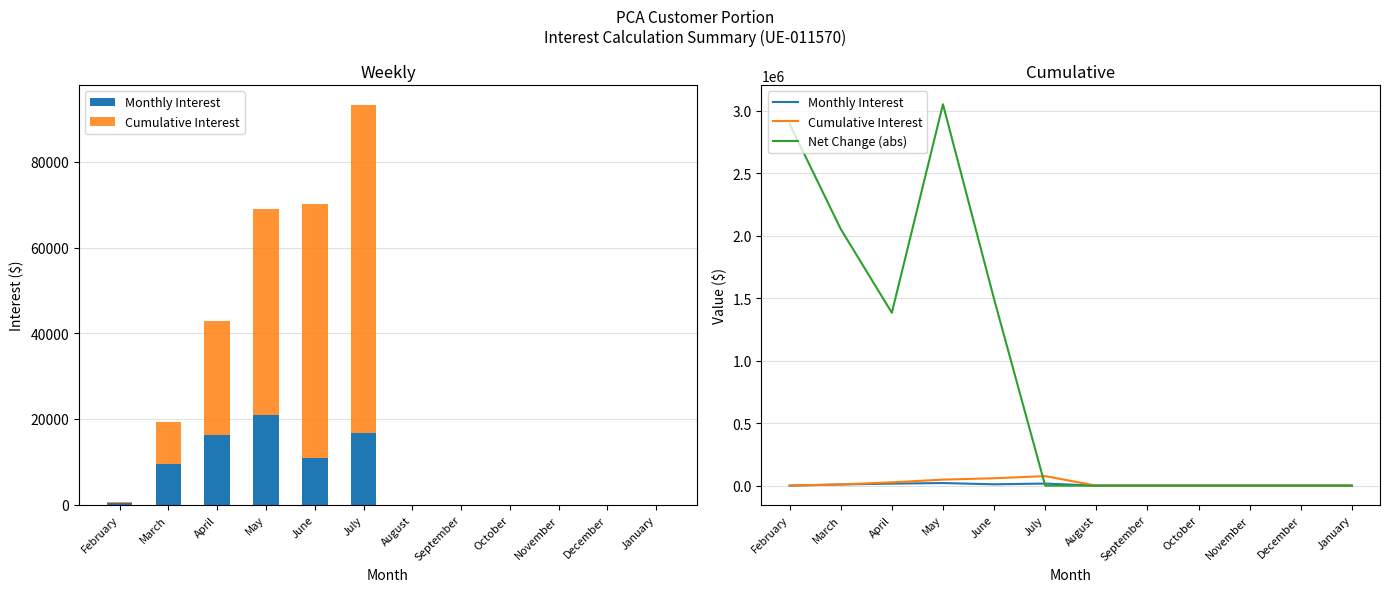

Between June and November, which series saw the biggest shift?

Net Change (abs)